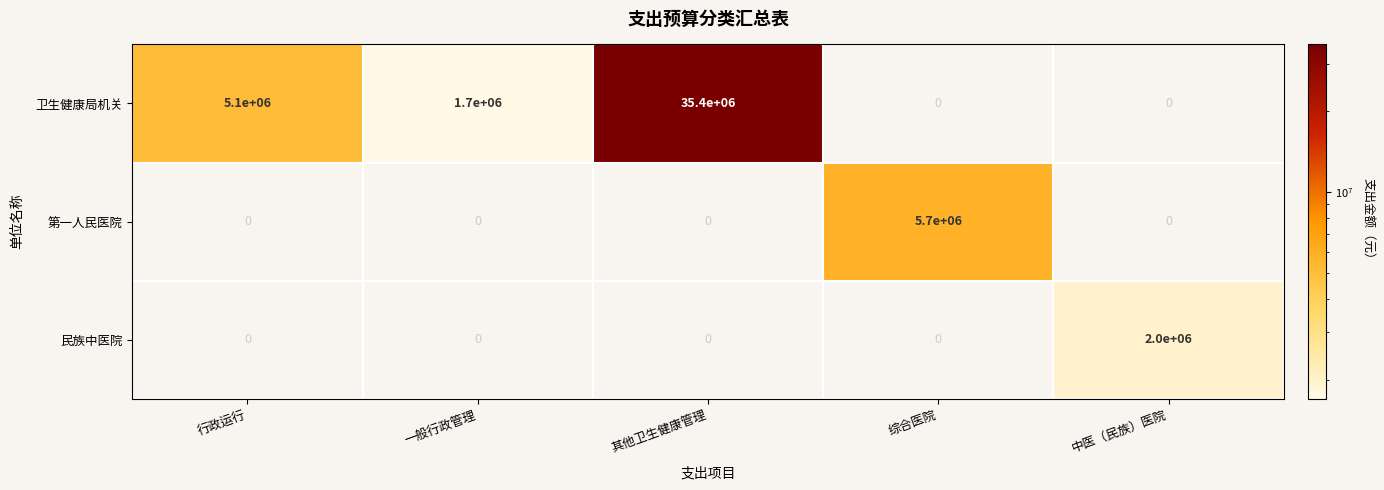

Is the value of 卫生健康局机关 at 中医（民族）医院 greater than the value of 民族中医院 at 其他卫生健康管理?

No